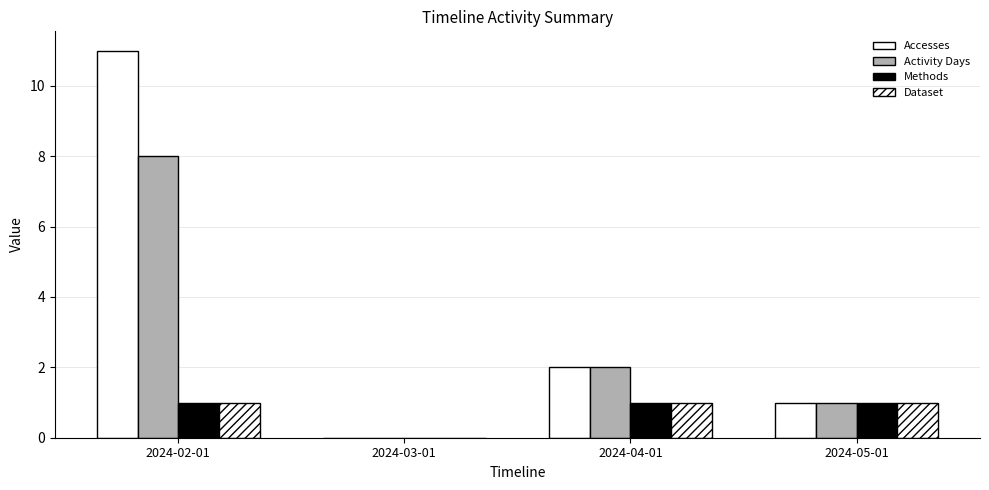

Which category has the lowest value across all series?

2024-03-01